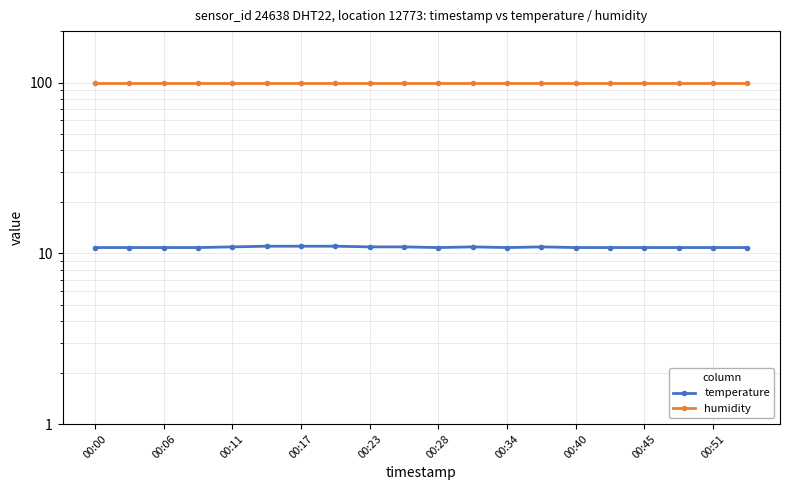

At 00:00, list the series in order from smallest to largest.

temperature, humidity